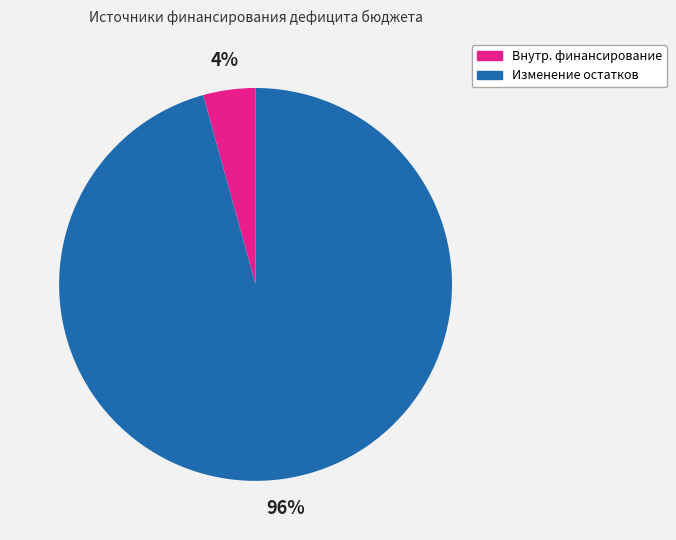

How many slices are in this pie chart?

2